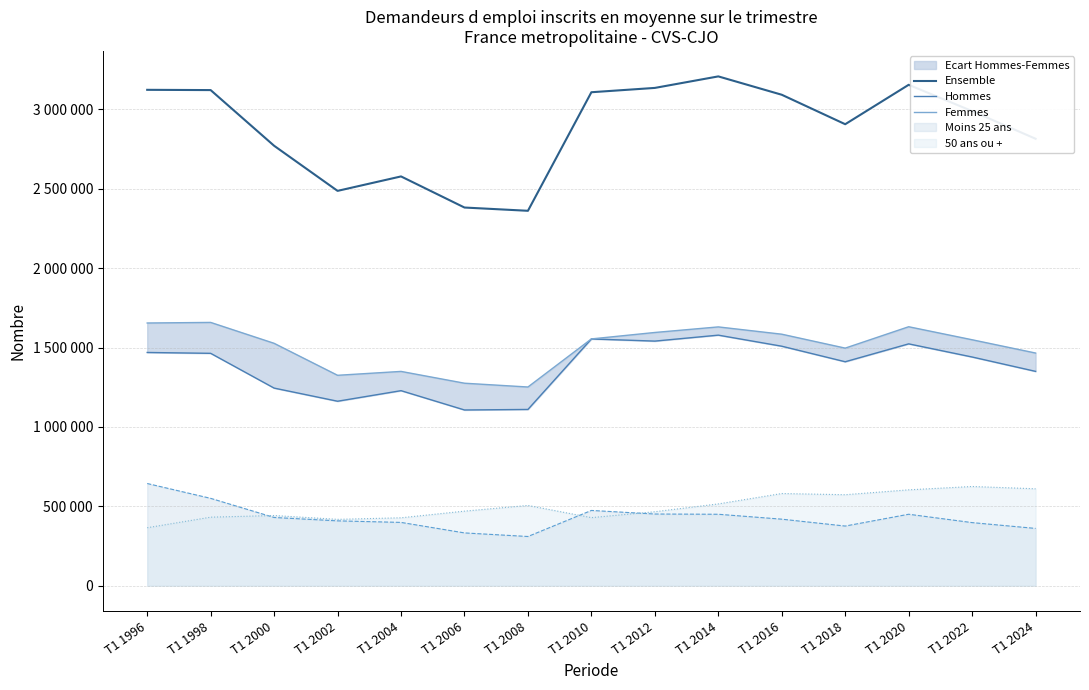

At which category does Femmes reach its first local valley?

T1 2002